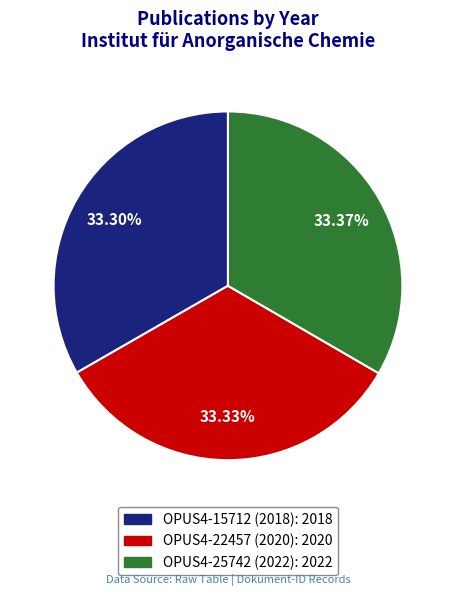

What is the ratio of the value at OPUS4-22457 (2020) to the value at OPUS4-25742 (2022)?

1.0